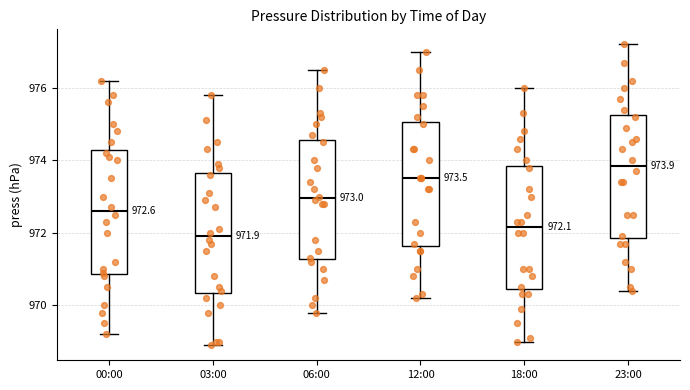

Which box's median line is the highest?

23:00